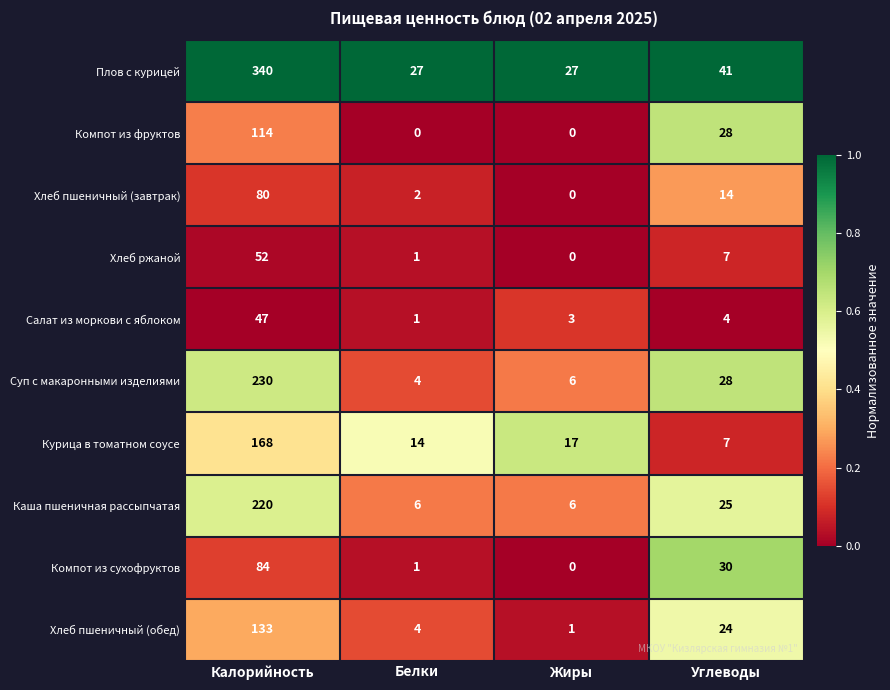

What is the minimum value for Каша пшеничная рассыпчатая?

6